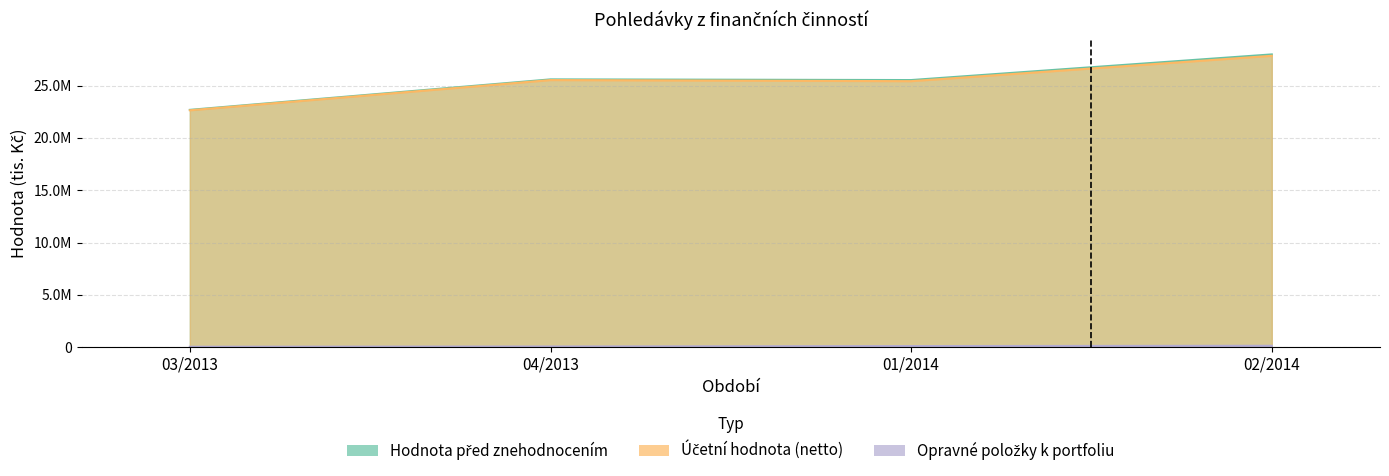

What is the difference between the maximum and minimum values in the Opravné položky k portfoliu series?

92338.8